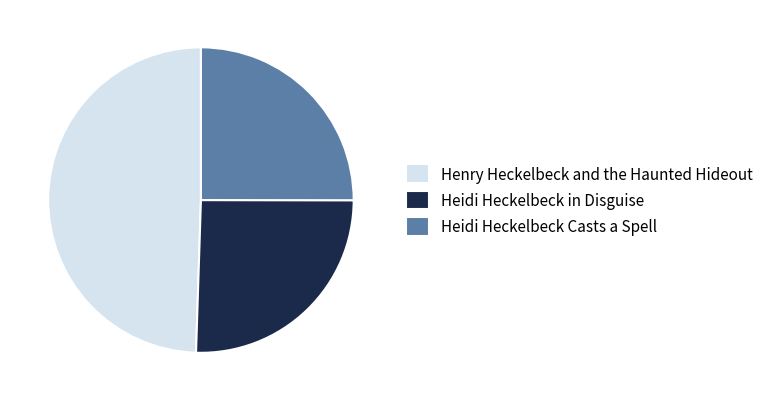

Is there any slice that represents more than half of the pie?

No